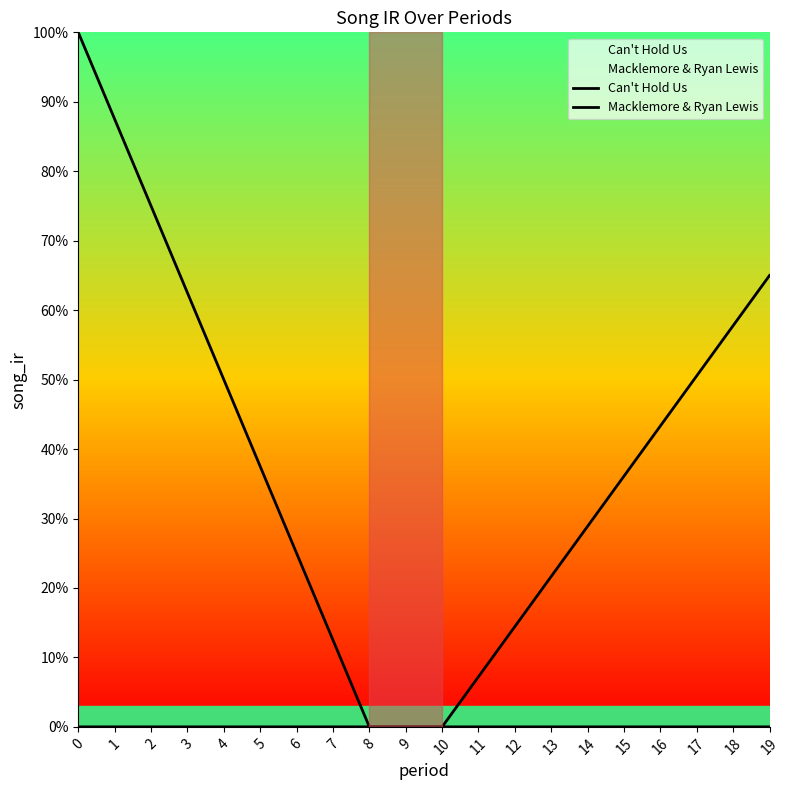

True or false: Can't Hold Us has a value of 0.6 at 19.

False